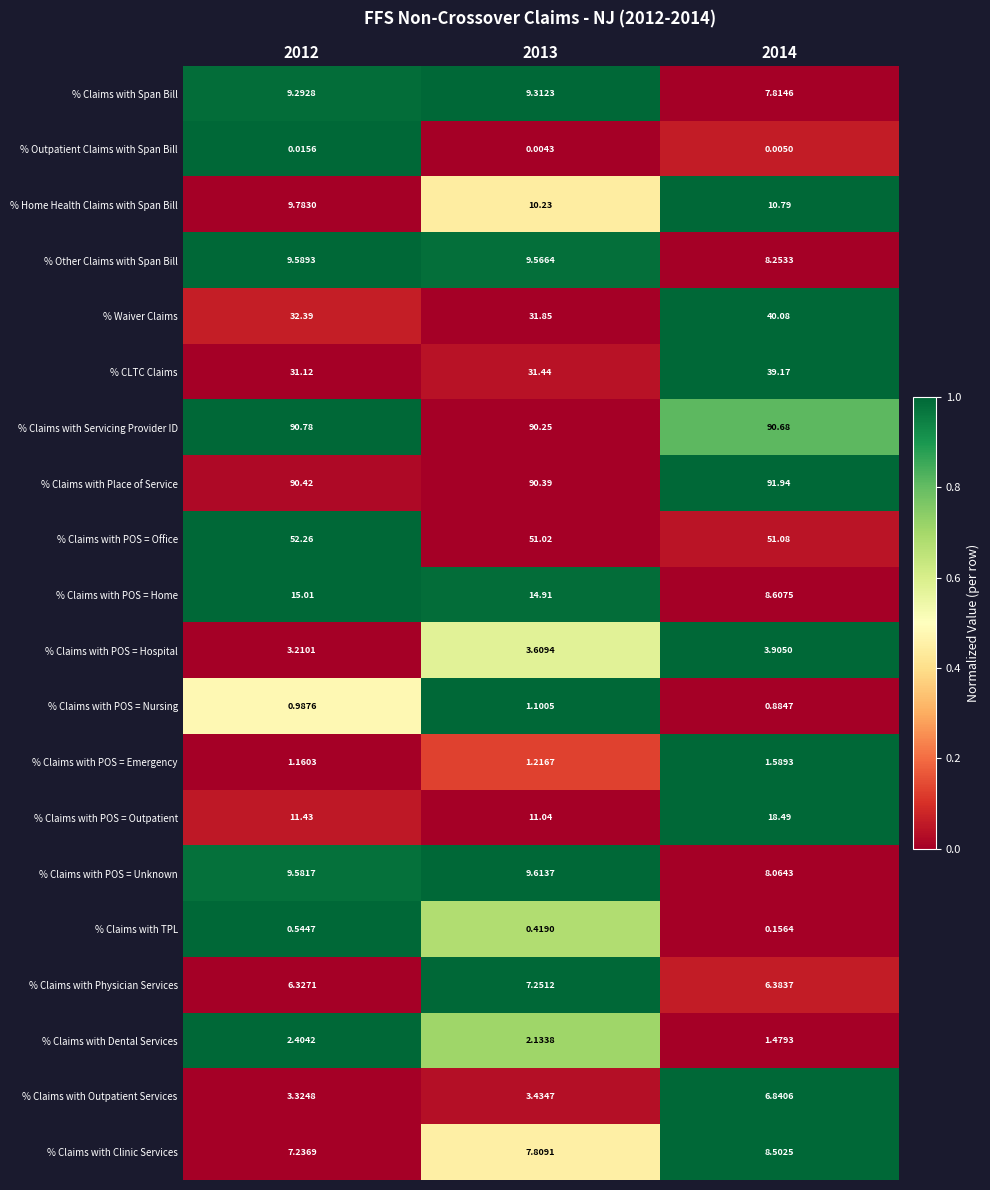

At 2013, list the series in order from largest to smallest.

% Claims with Place of Service, % Claims with Servicing Provider ID, % Claims with POS = Office, % Waiver Claims, % CLTC Claims, % Claims with POS = Home, % Claims with POS = Outpatient, % Home Health Claims with Span Bill, % Claims with POS = Unknown, % Other Claims with Span Bill, % Claims with Span Bill, % Claims with Clinic Services, % Claims with Physician Services, % Claims with POS = Hospital, % Claims with Outpatient Services, % Claims with Dental Services, % Claims with POS = Emergency, % Claims with POS = Nursing, % Claims with TPL, % Outpatient Claims with Span Bill